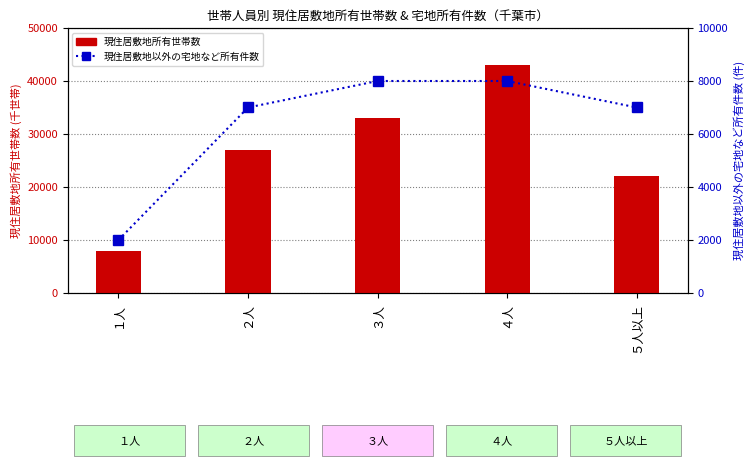

List the series in order of their overall mean, highest first.

現住居敷地所有世帯数, 現住居敷地以外の宅地など所有件数